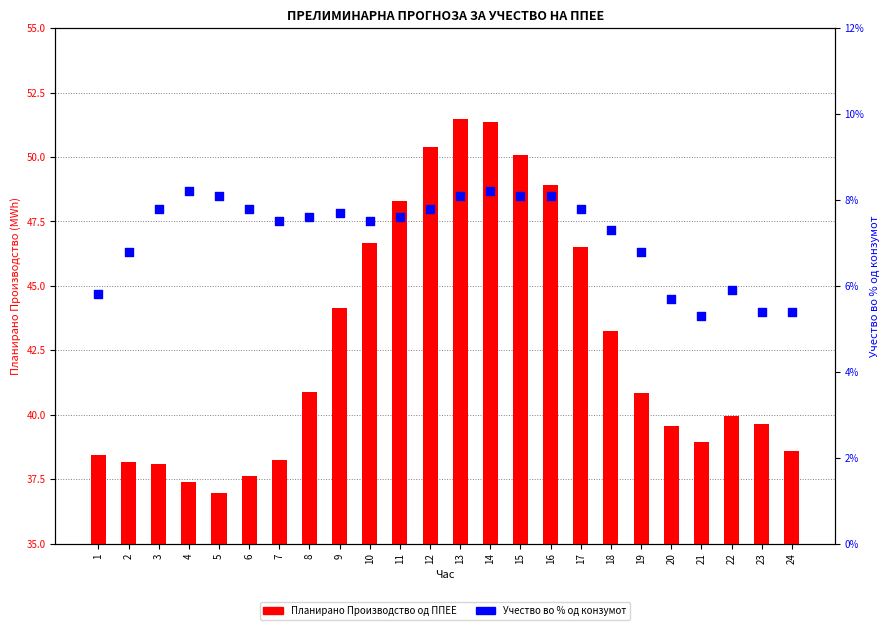

At how many categories does at least one series exceed 49?

4